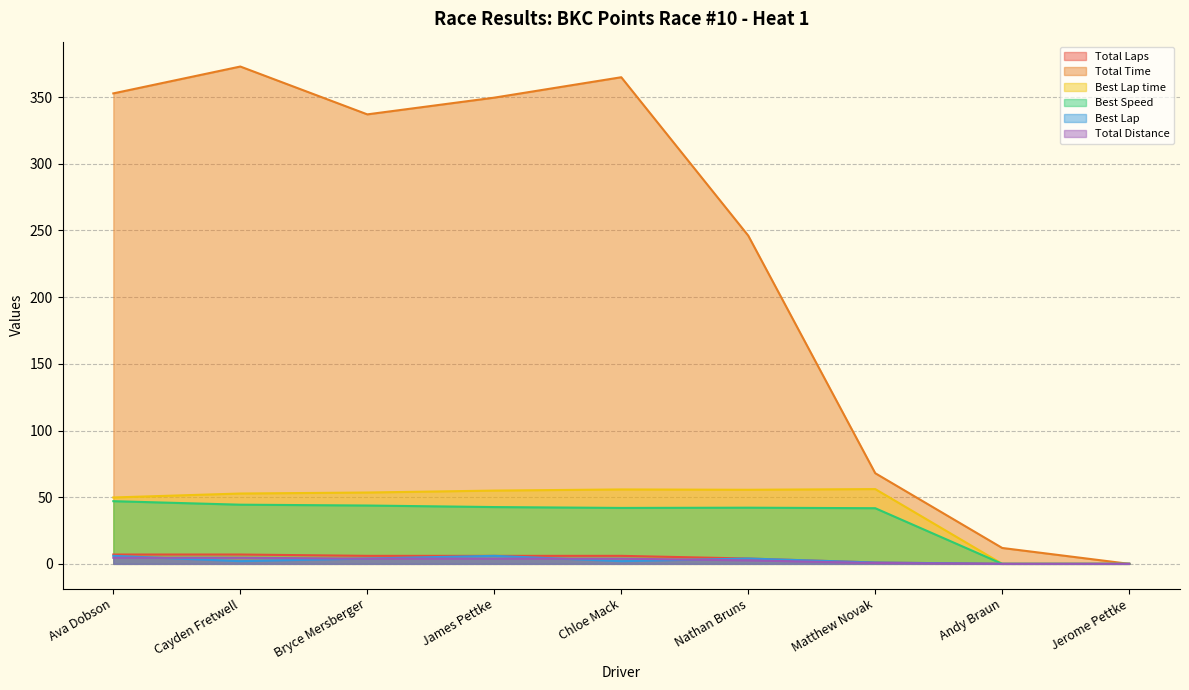

Where is the first local maximum for Best Lap?

James Pettke